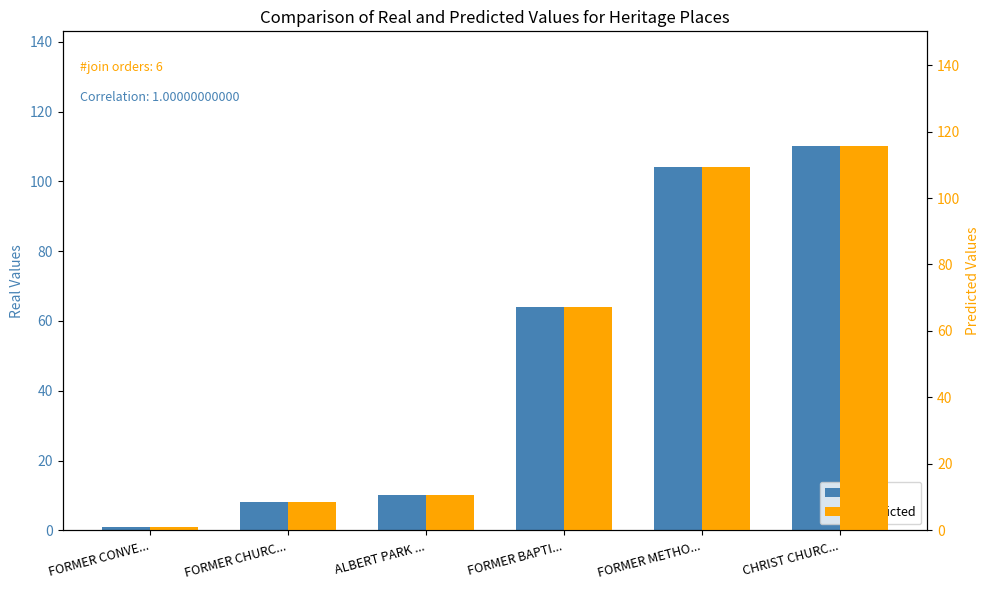

Reading right to left, list all the values displayed in this chart.

Real: CHRIST CHURC...=110.0	FORMER METHO...=104.0	FORMER BAPTI...=64.0	ALBERT PARK ...=10.0	FORMER CHURC...=8.0	FORMER CONVE...=1.0
Predicted: CHRIST CHURC...=115.5	FORMER METHO...=109.2	FORMER BAPTI...=67.2	ALBERT PARK ...=10.5	FORMER CHURC...=8.4	FORMER CONVE...=1.1